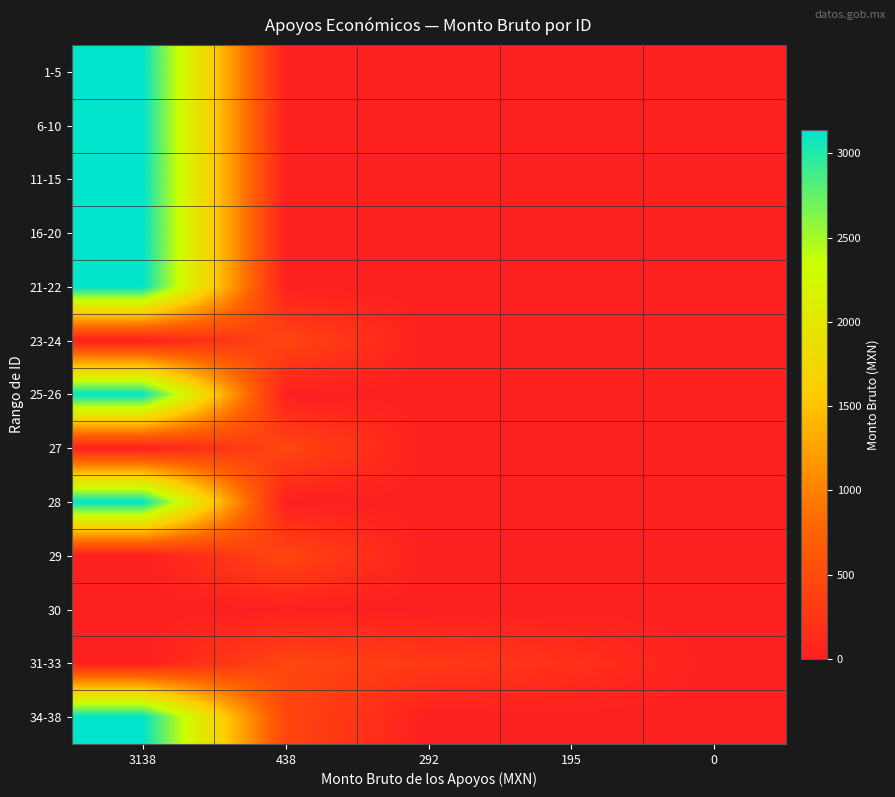

At how many categories does at least one series exceed 2028?

1